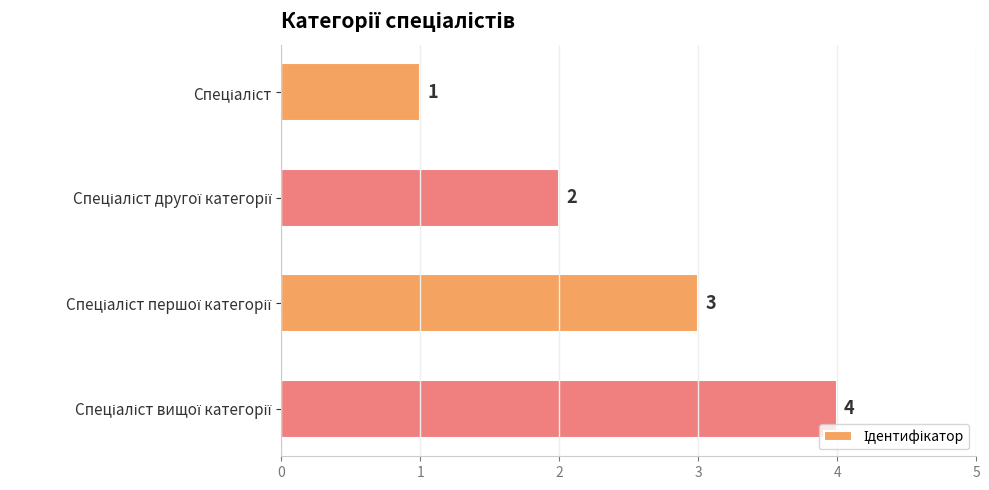

Count the values in the range 2 to 4.

3